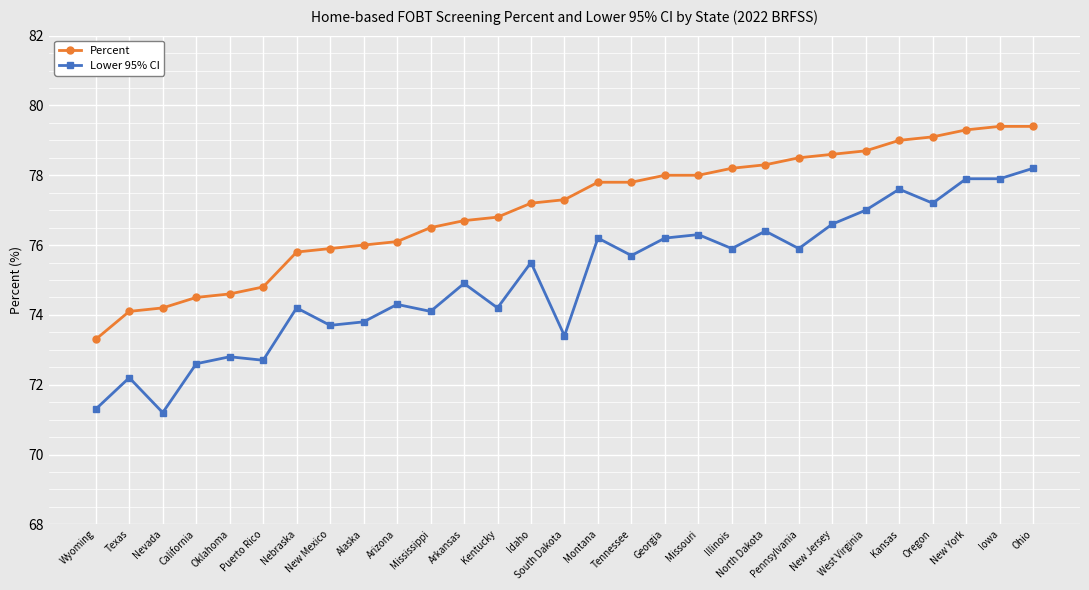

Between Mississippi and Oregon, which series saw the biggest shift?

Lower 95% CI